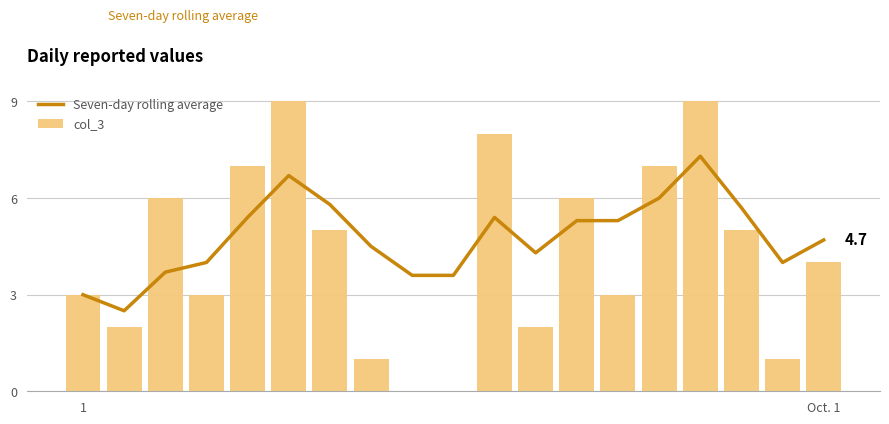

What is the label of the 15th bar from the right?

4